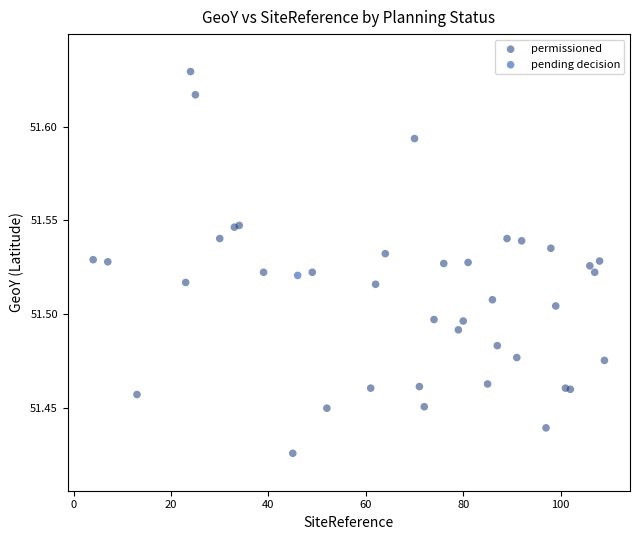

What are all the series names shown in the legend?

permissioned, pending decision